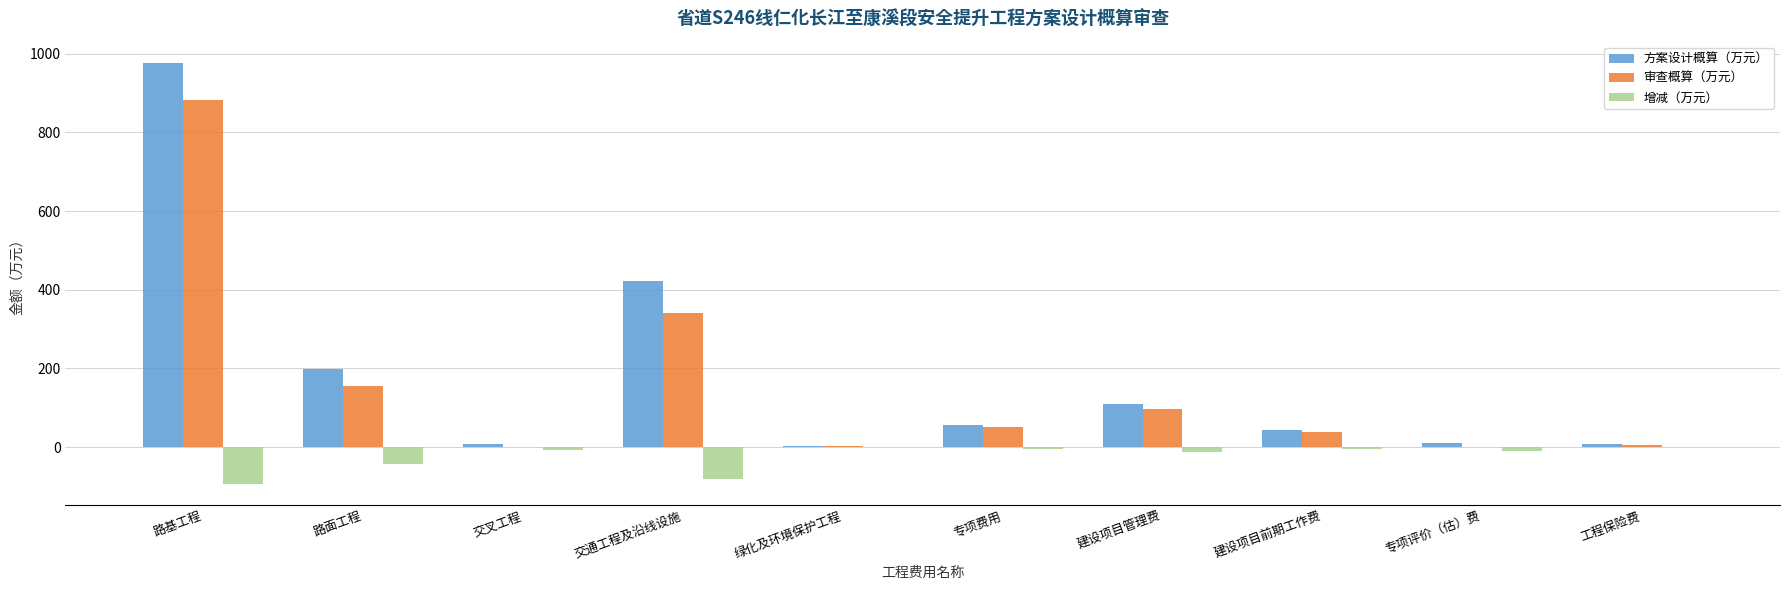

What is the spread (max minus min) of values at 工程保险费?

7.6